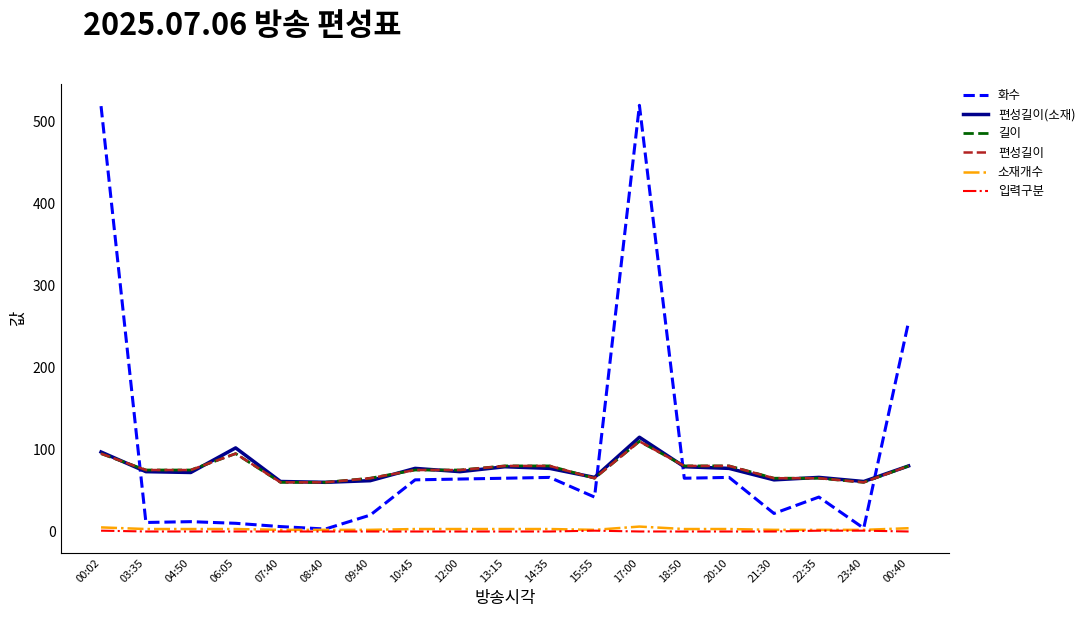

Where does the 화수 series first go above 42?

00:02